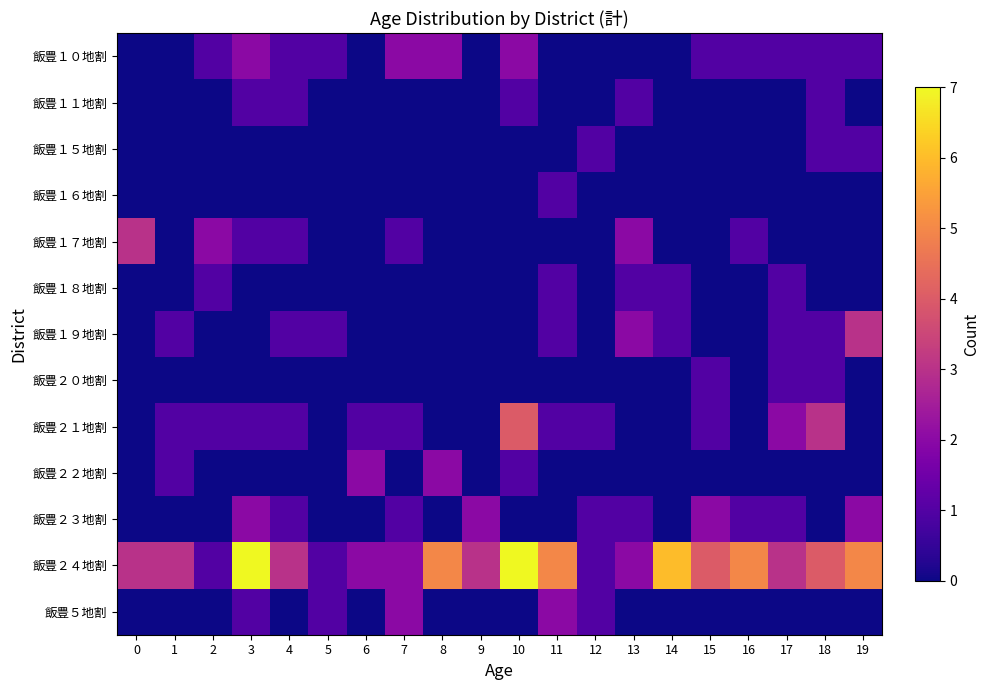

At how many categories does at least one series exceed 0?

20